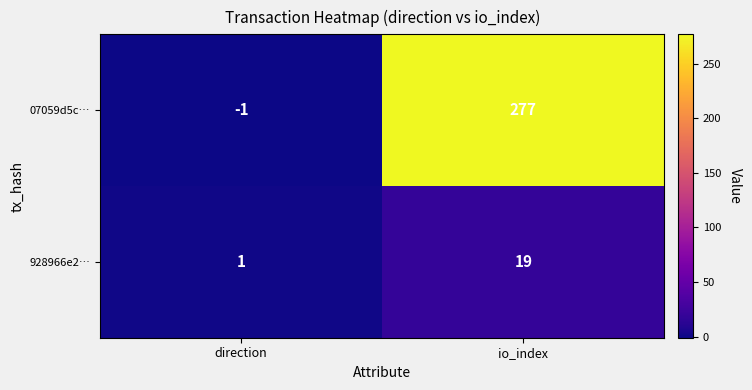

Which series has the largest total across all categories?

07059d5c…